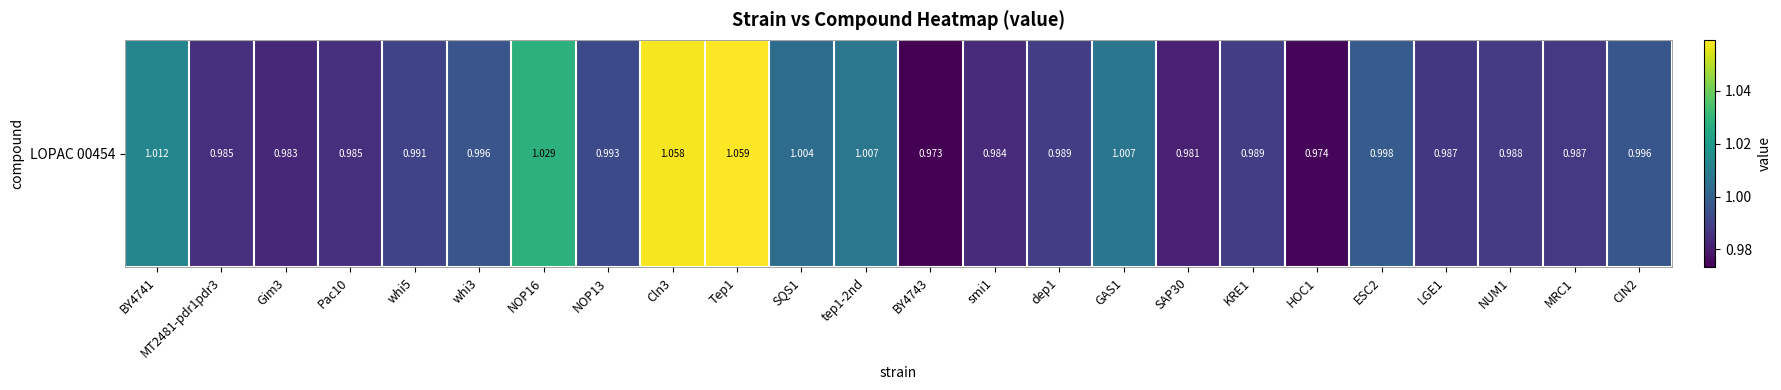

What is the sum of all values?

24.0